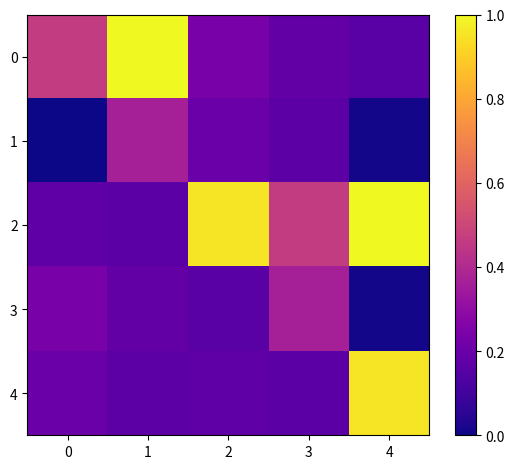

At 2, list the series in order from largest to smallest.

2, 0, 1, 4, 3